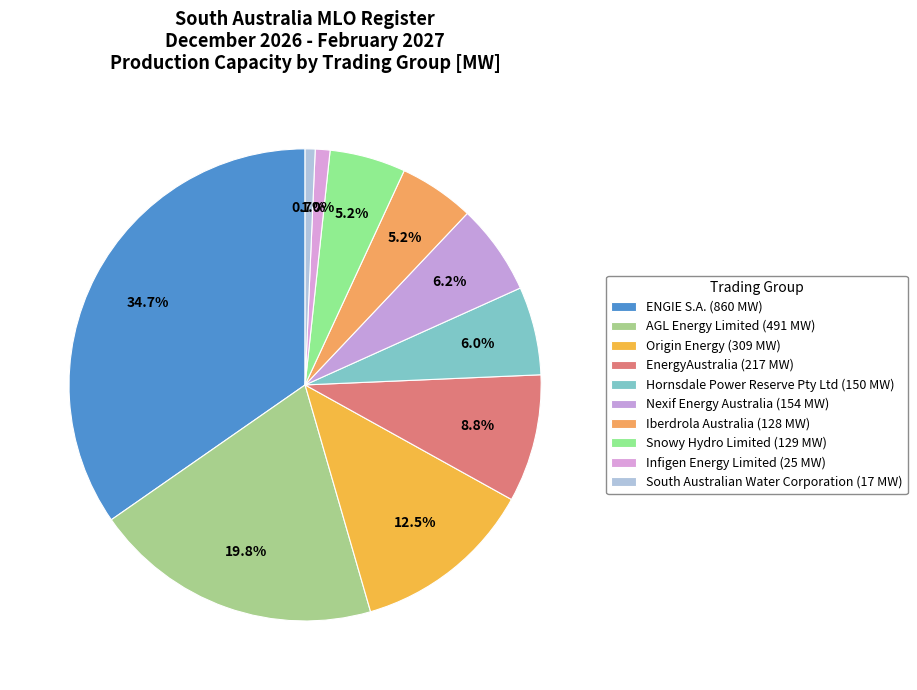

How many segments does this pie chart have?

10